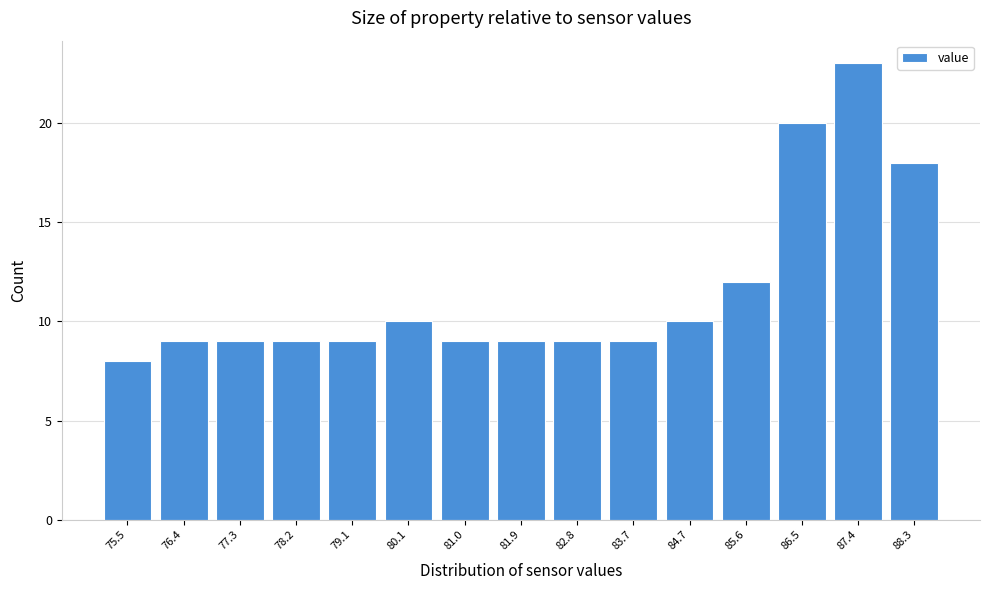

What is the height of the bar covering 86.04 to 86.96 on the x-axis? Neither the bar edges nor the heights are printed on the chart, so give them approximately, as read against the axes.

20